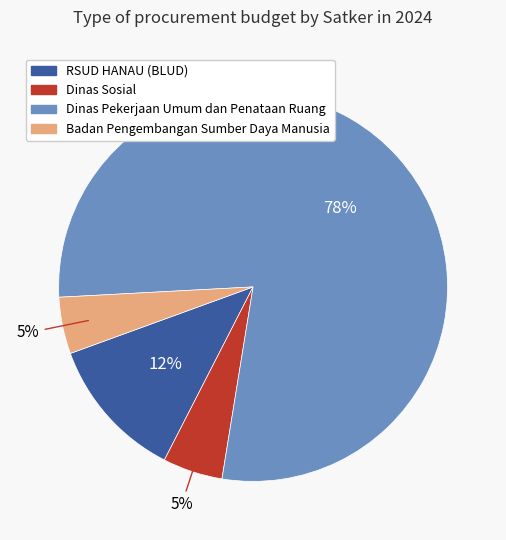

To the nearest percent, what is the average slice percentage?

25%